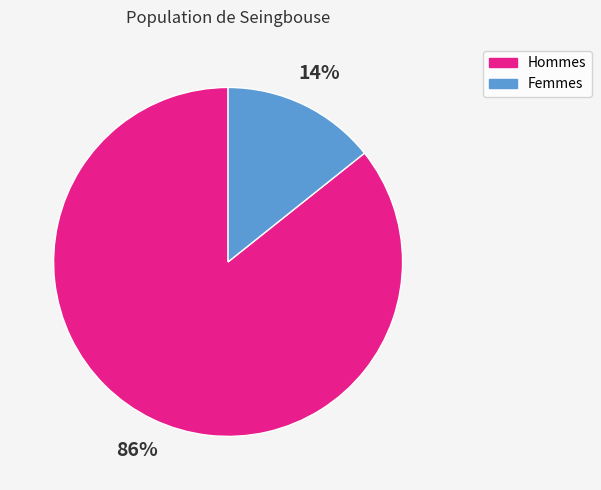

Combined, do Hommes and Femmes account for over 50%?

Yes